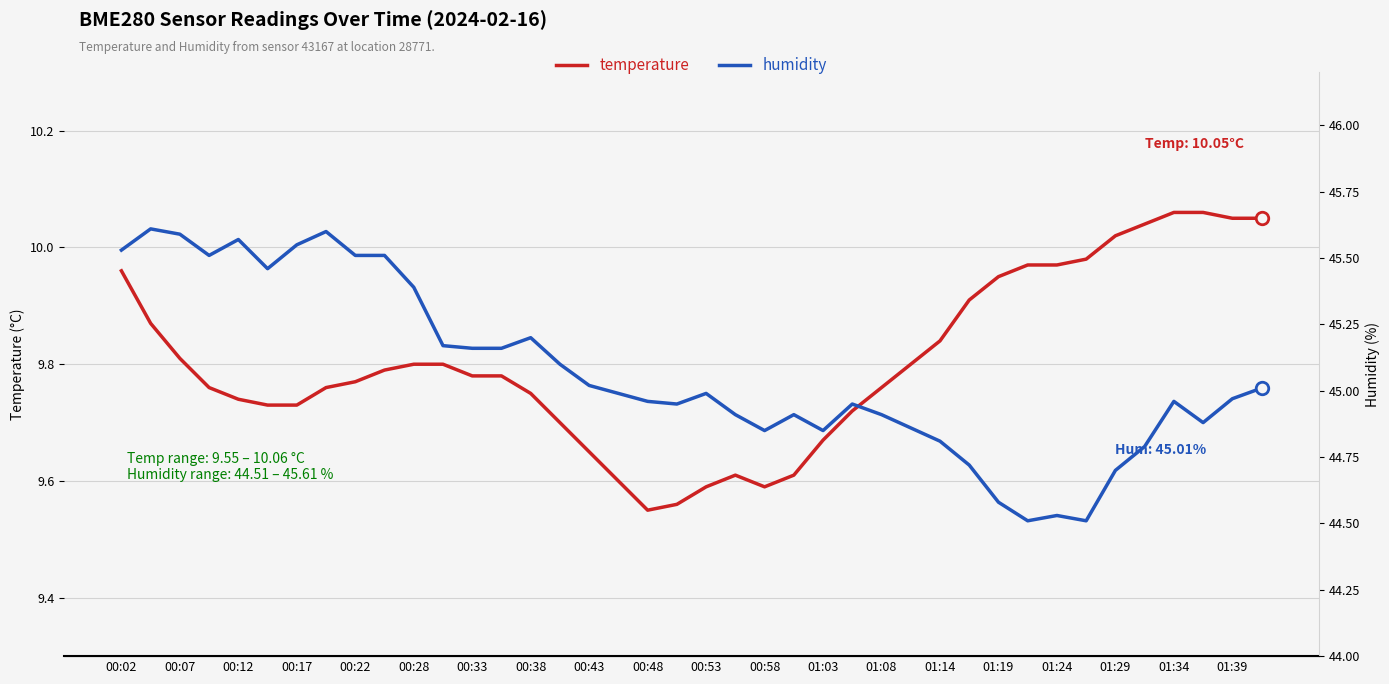

What is the smallest value displayed?

9.6